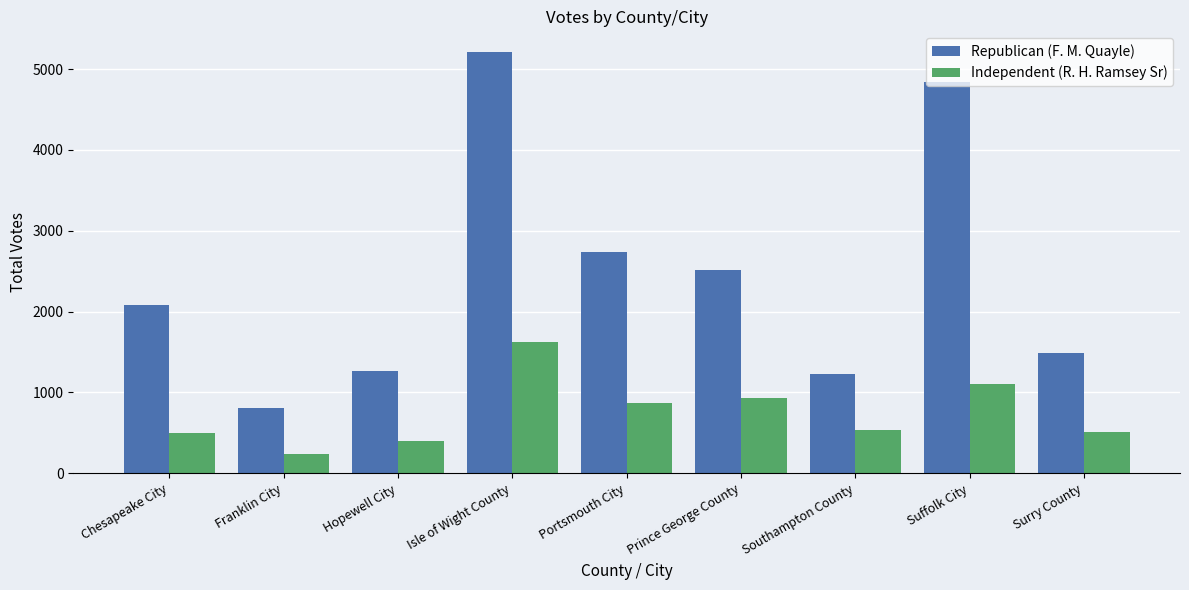

How many bars are there in each group?

2